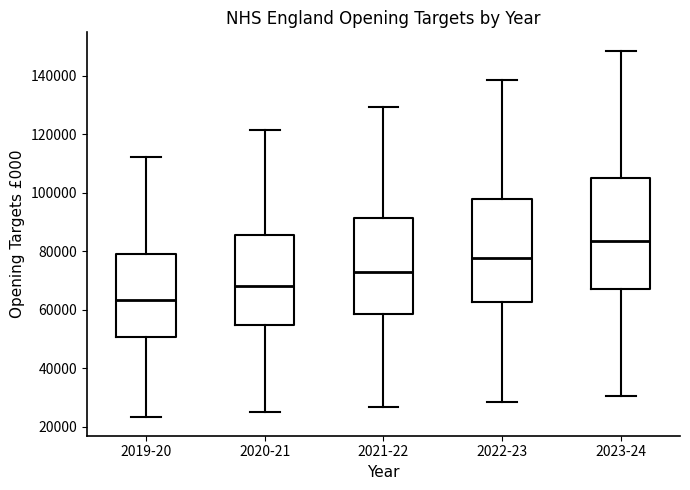

Comparing the boxes themselves (not the whiskers), which one is the tallest?

2023-24